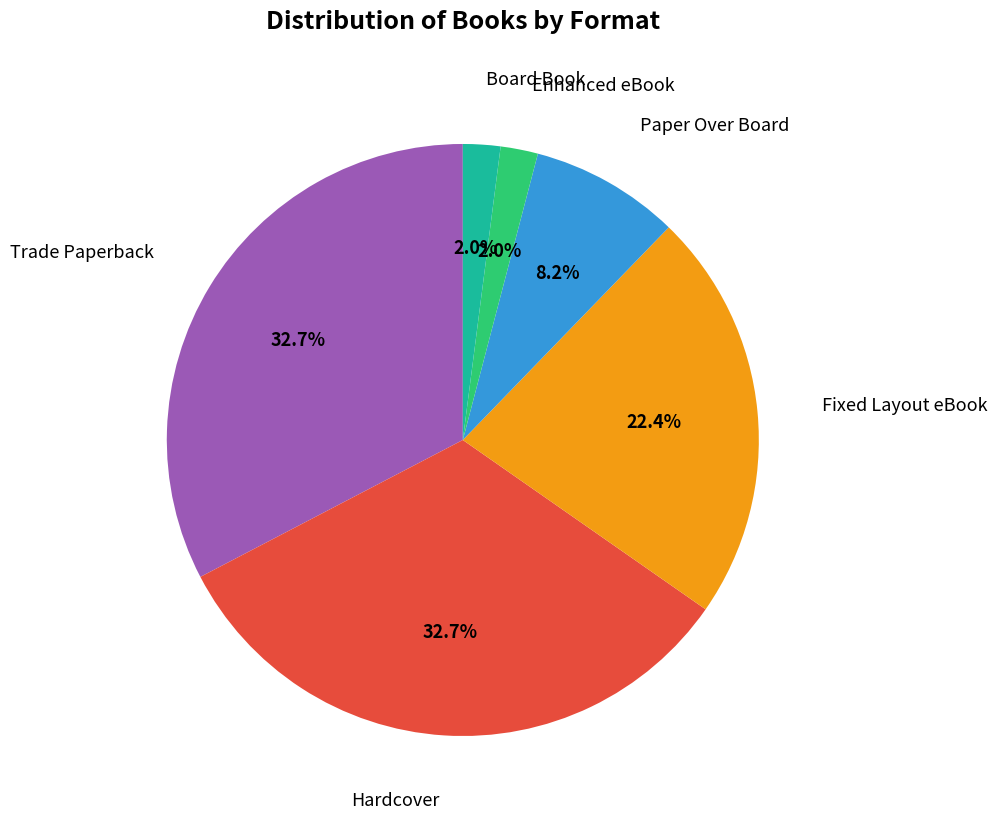

Does any single category account for the majority?

No